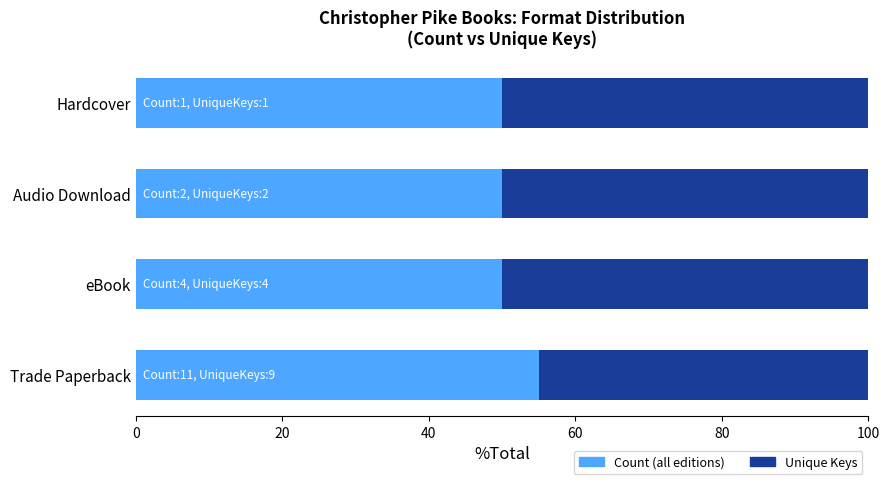

How many series are shown in this chart?

2